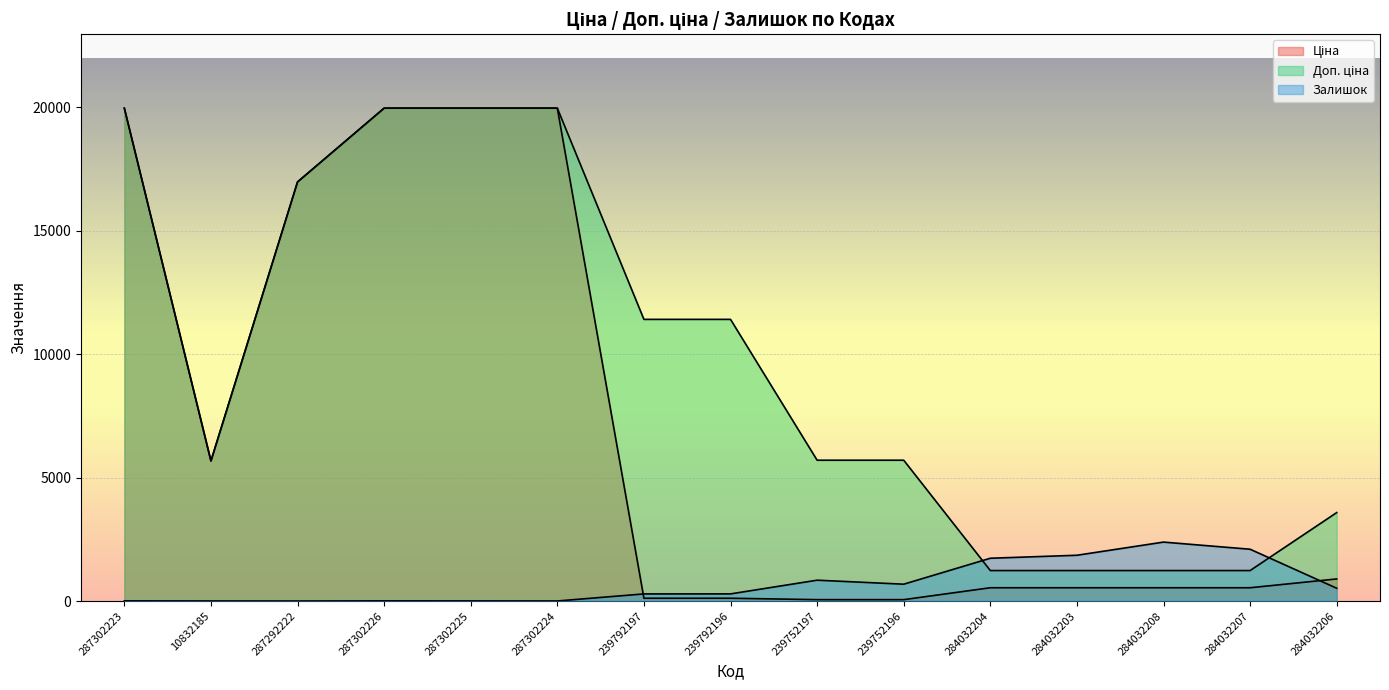

What is the label of the 8th point from the right?

239792196